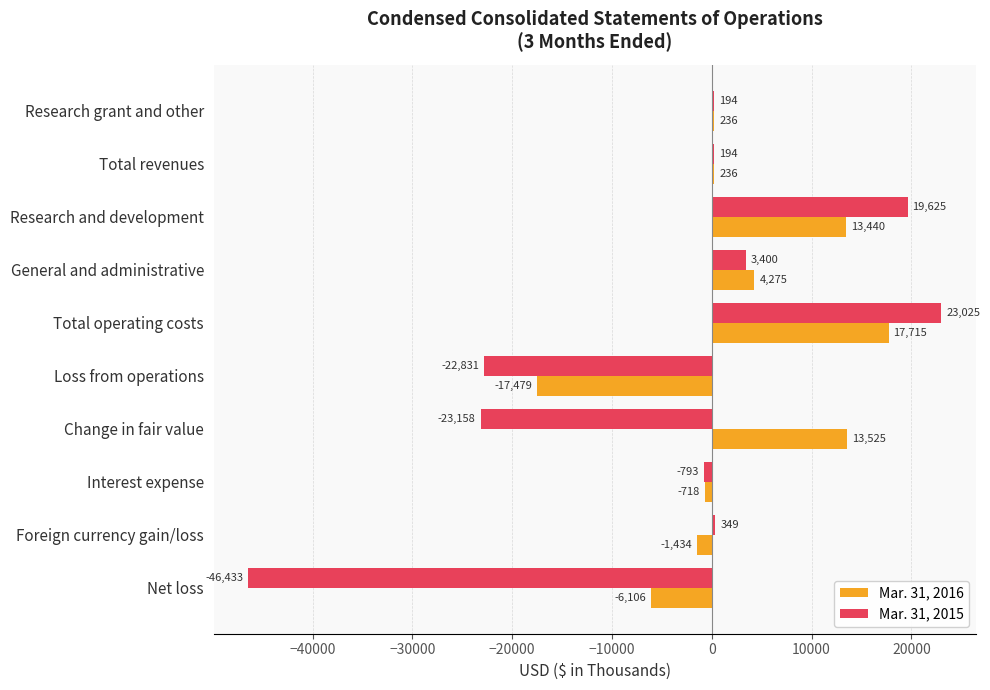

Which series changed the most between Foreign currency gain/loss and Net loss?

Mar. 31, 2015